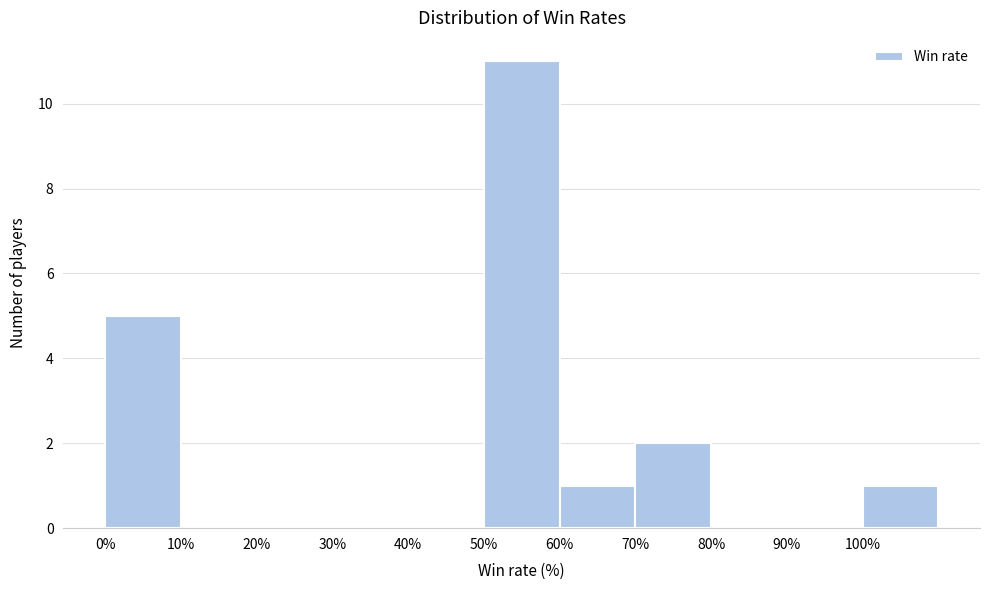

How tall is the bar that spans 0 to 10 on the x-axis? The values are not printed on the chart, so give them approximately, as read against the axis.

5